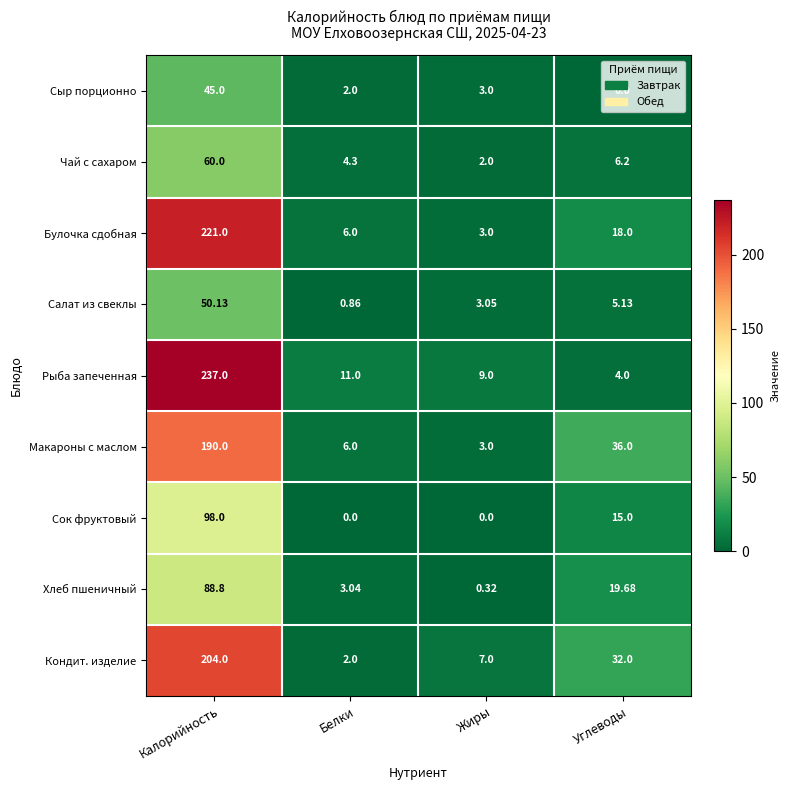

List the labels in order of Хлеб пшеничный value, smallest first.

Жиры, Белки, Углеводы, Калорийность